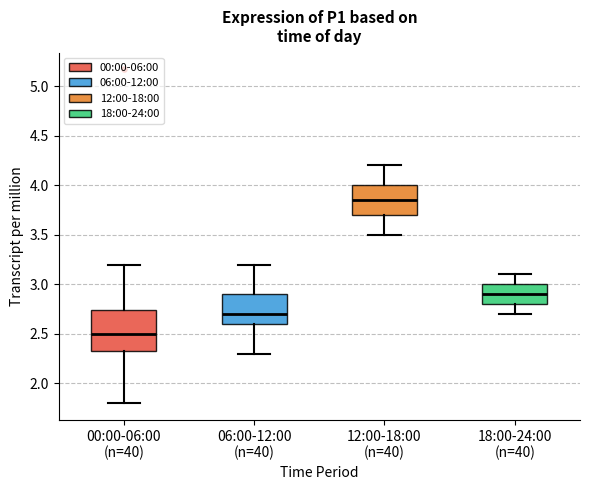

Comparing the boxes themselves (not the whiskers), which one is the tallest?

00:00-06:00 (n=40)